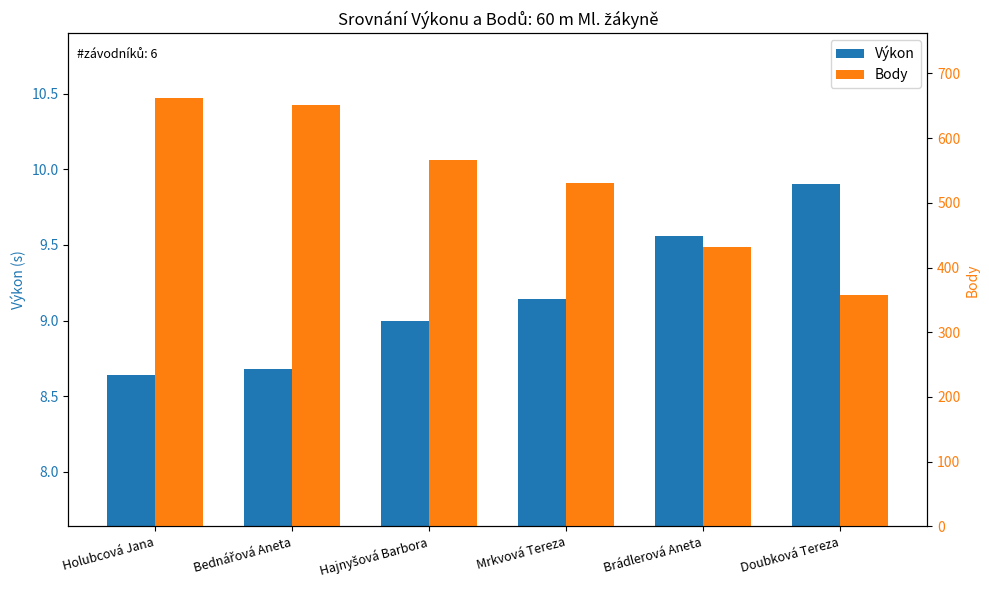

At which category does the chart reach its minimum across all series?

Holubcová Jana